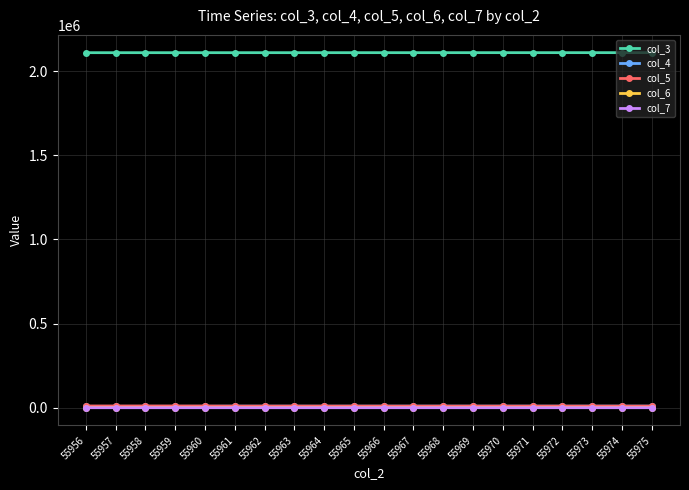

Which series has the largest total across all categories?

col_3